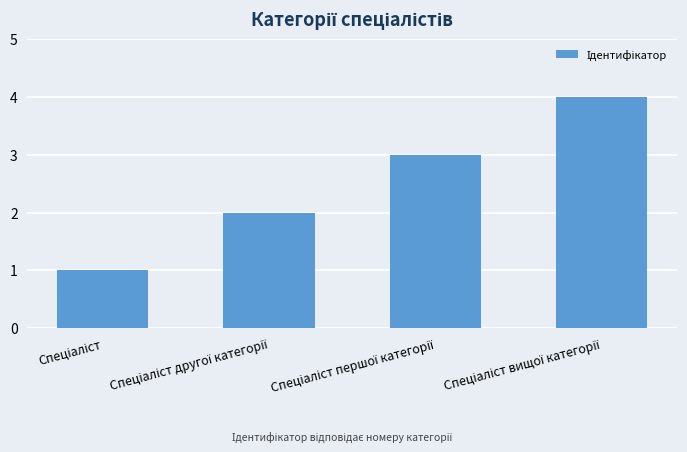

How many bars are there in total?

4